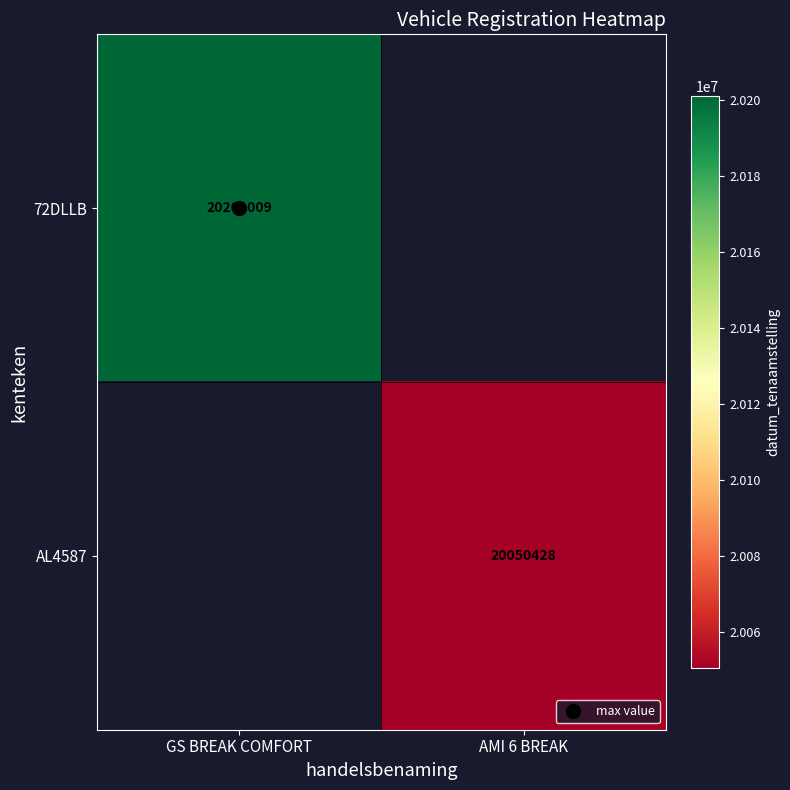

The value of AL4587 at AMI 6 BREAK is 10540121.8. True or false?

False